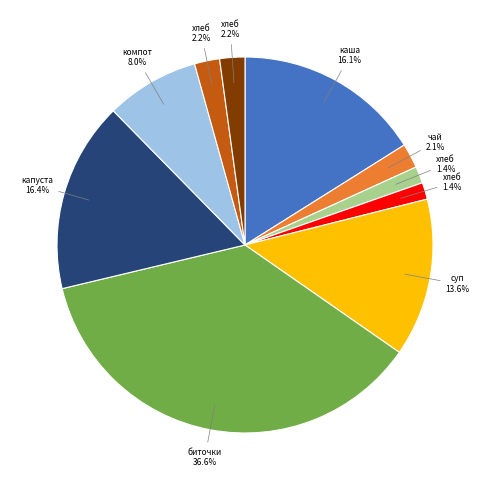

How many slices are in this pie chart?

10